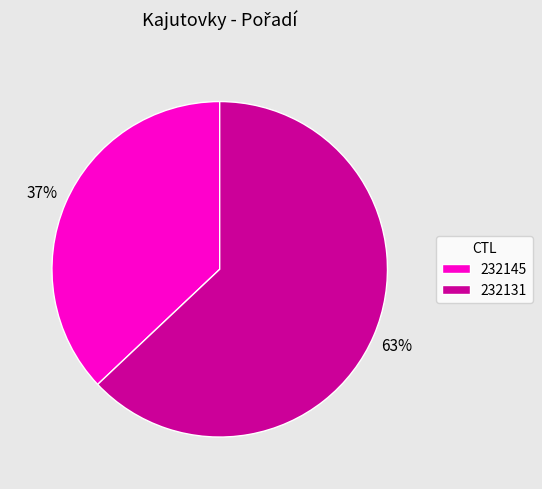

The 232145 slice represents 44% of the pie. True or false?

False